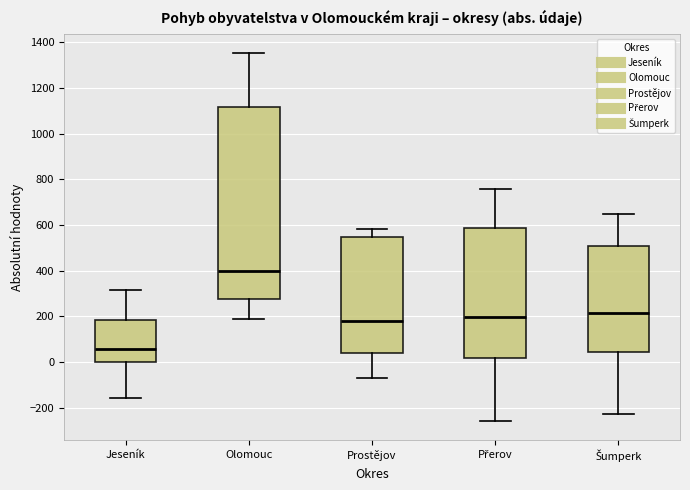

Reading left to right, transcribe this box plot: for each box, give where its median line is, the range the box spans, and where its two whiskers end, as read against the y-axis. The values are not printed on the chart, so give them approximately, as read against the axis.

Jeseník: median 60, box 0 to 180, whiskers -160 to 320
Olomouc: median 400, box 280 to 1120, whiskers 200 to 1360
Prostějov: median 180, box 40 to 540, whiskers -60 to 580
Přerov: median 200, box 20 to 580, whiskers -260 to 760
Šumperk: median 220, box 40 to 500, whiskers -220 to 640